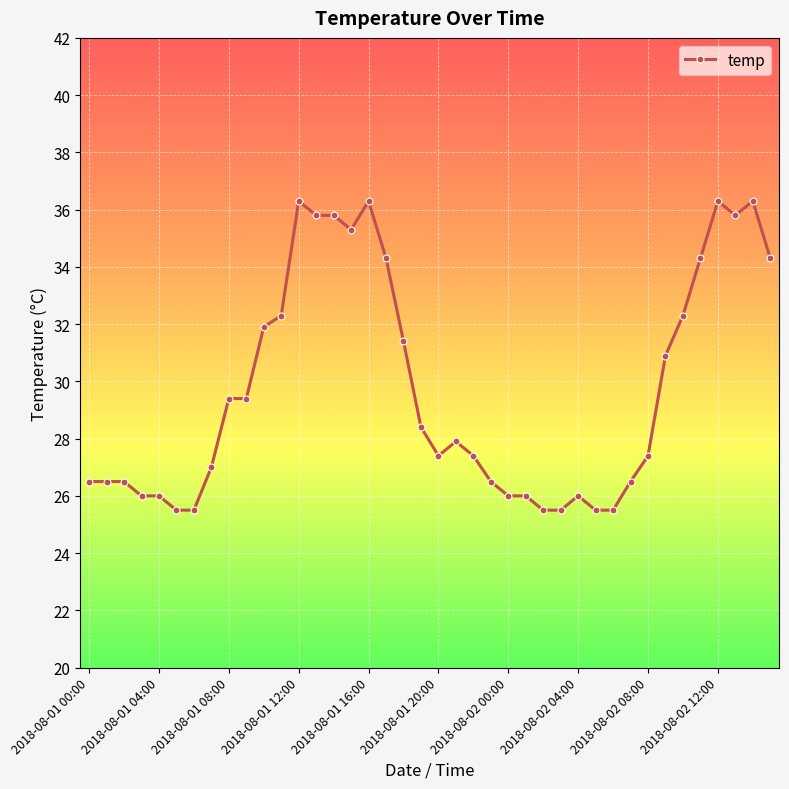

What is the value of the 36th point from the left?

34.3